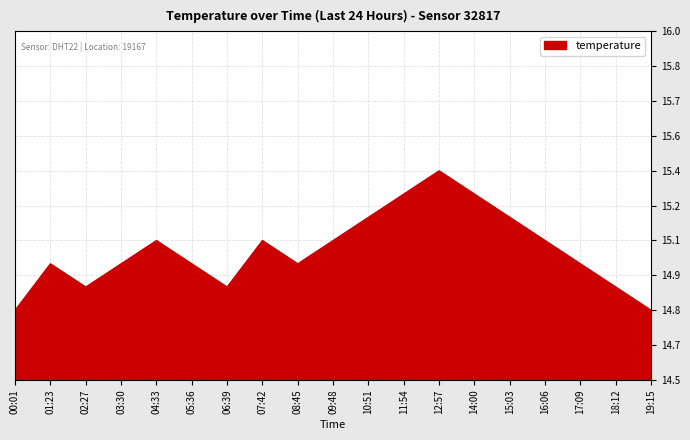

At which category does the chart reach its minimum across all series?

00:01